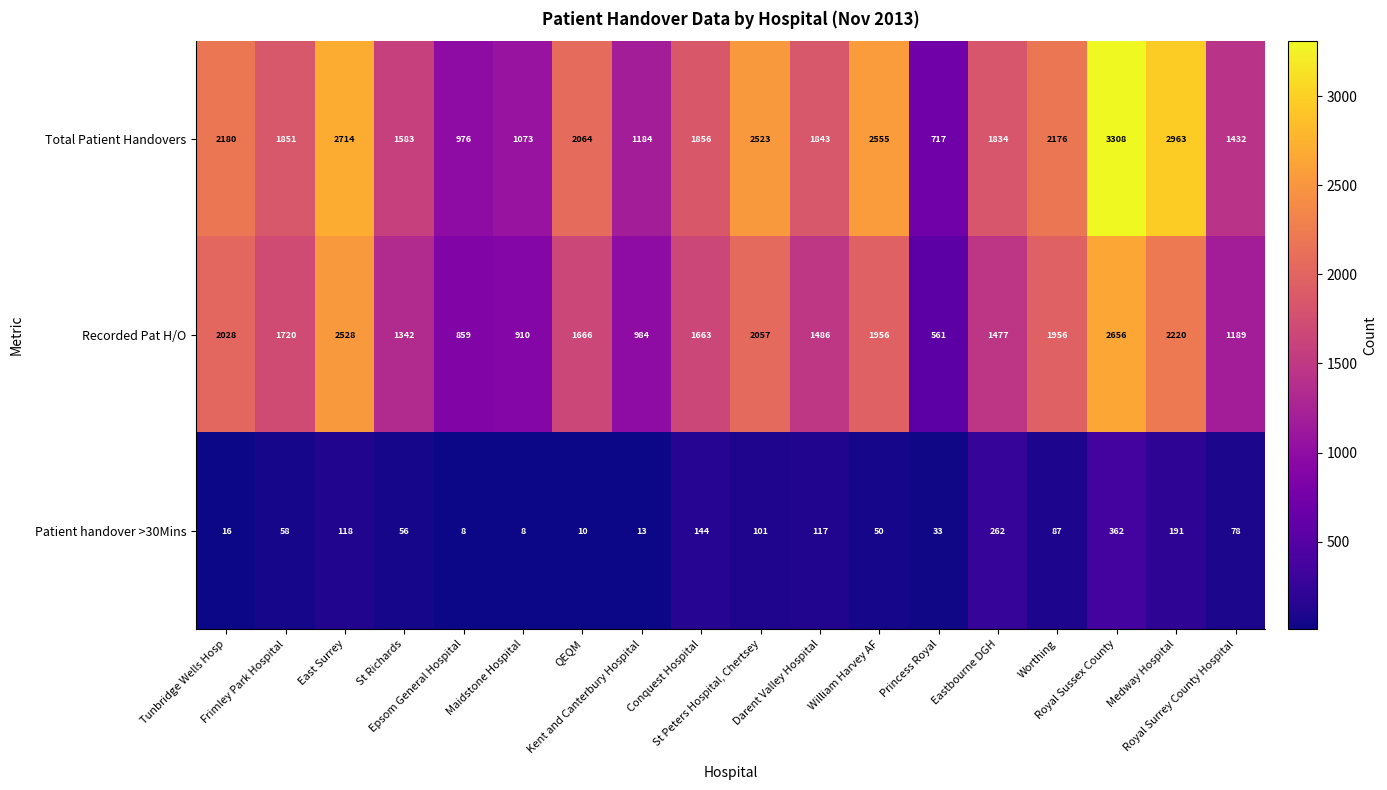

What is the greatest value displayed?

3308